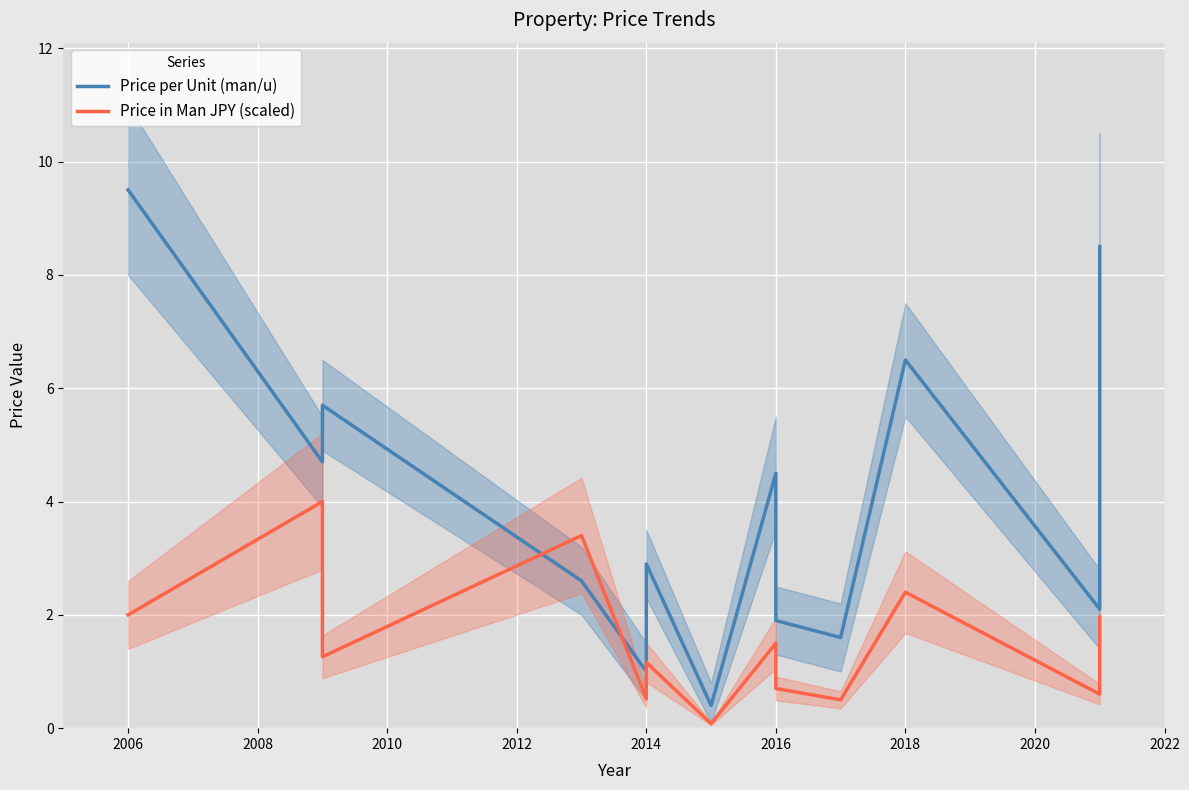

What is the difference between the maximum and second lowest values in the Price in Man JPY (scaled) series?

3.5